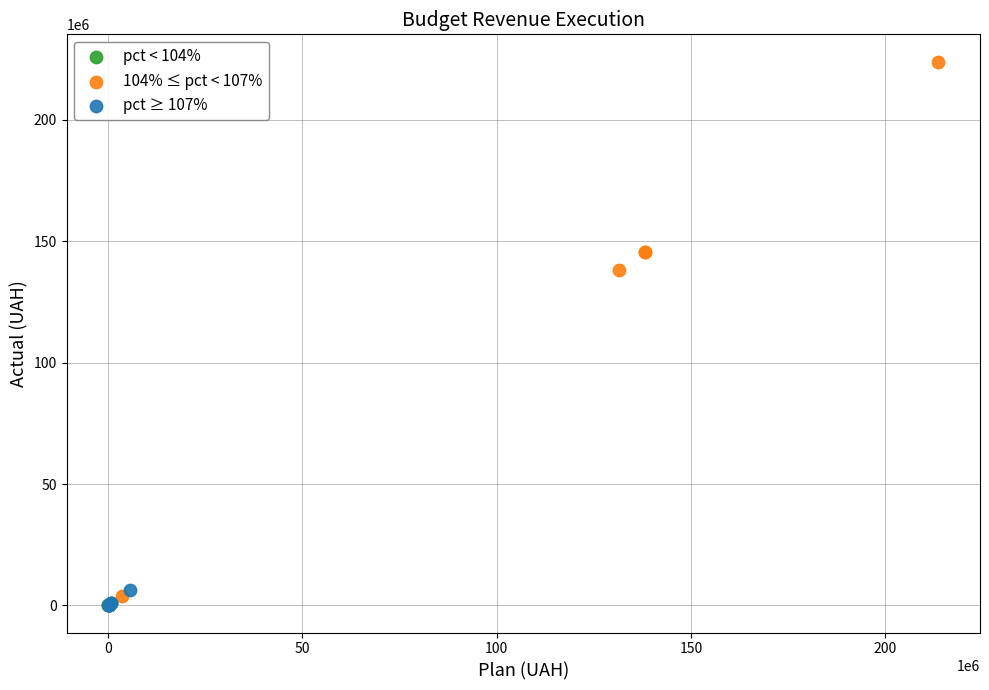

Which series has the widest spread of Y values?

104% ≤ pct < 107%